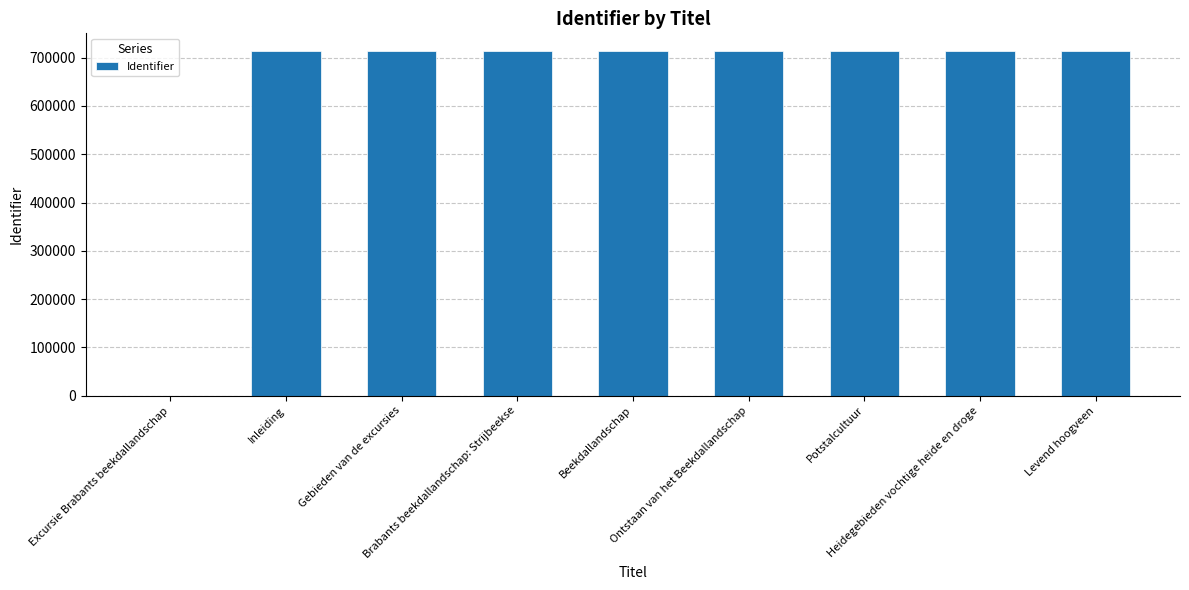

What is the greatest value displayed?

714719